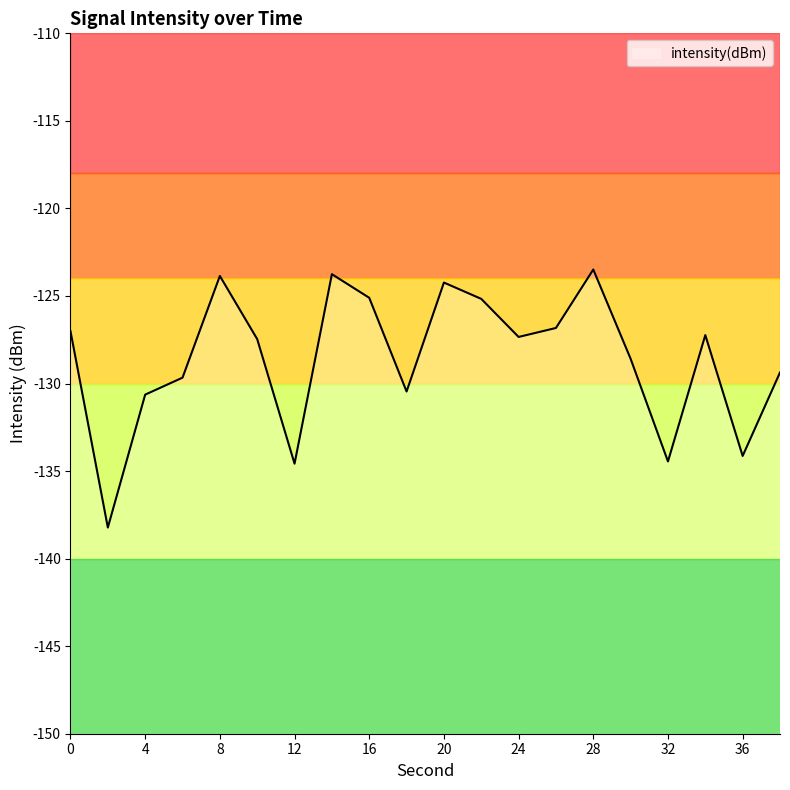

Where is the first local maximum?

8